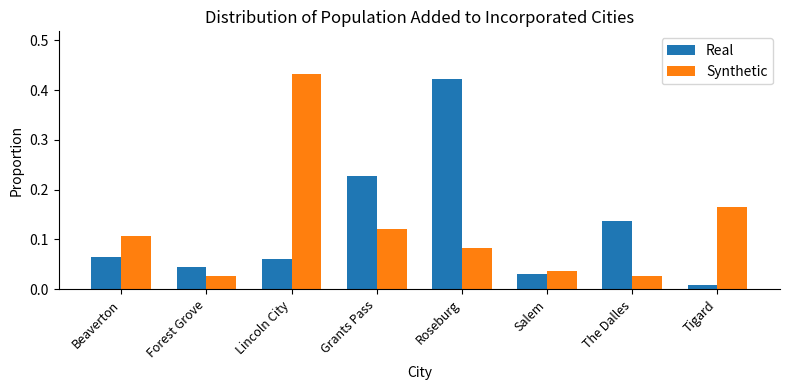

The value of Synthetic at Grants Pass is 0.0. True or false?

False